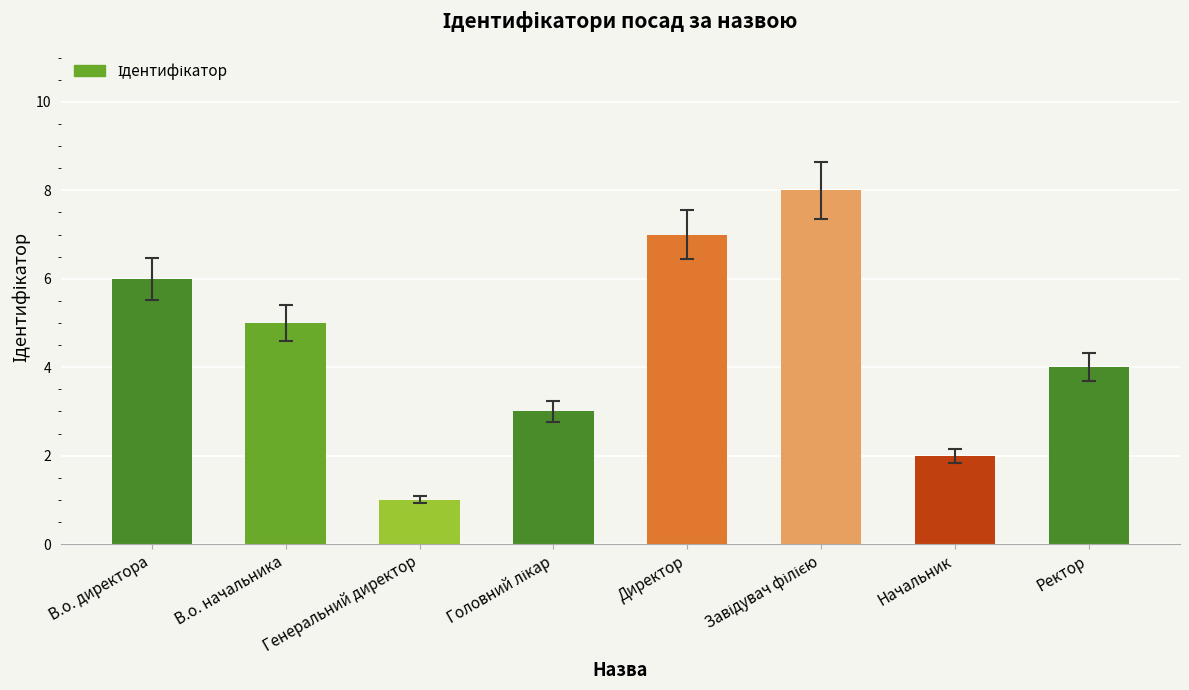

What is the label of the 8th bar from the left?

Ректор